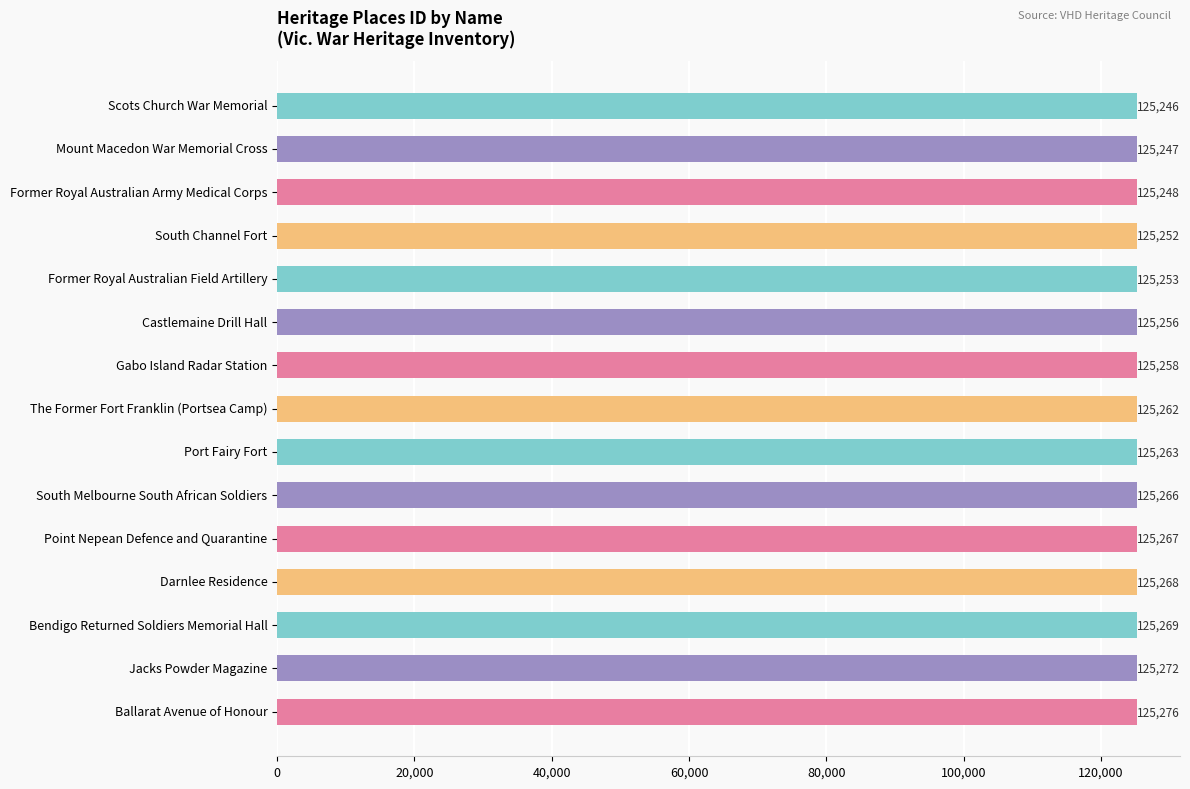

True or false: the data shows 125248 at Former Royal Australian Army Medical Corps.

True